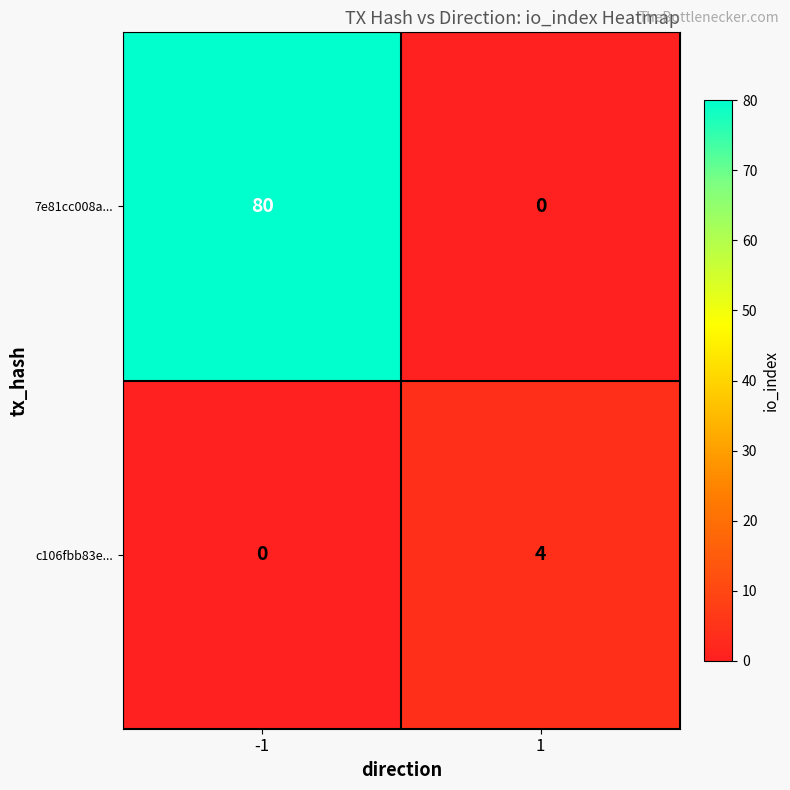

The value of 7e81cc008a... at 1 is -56. True or false?

False